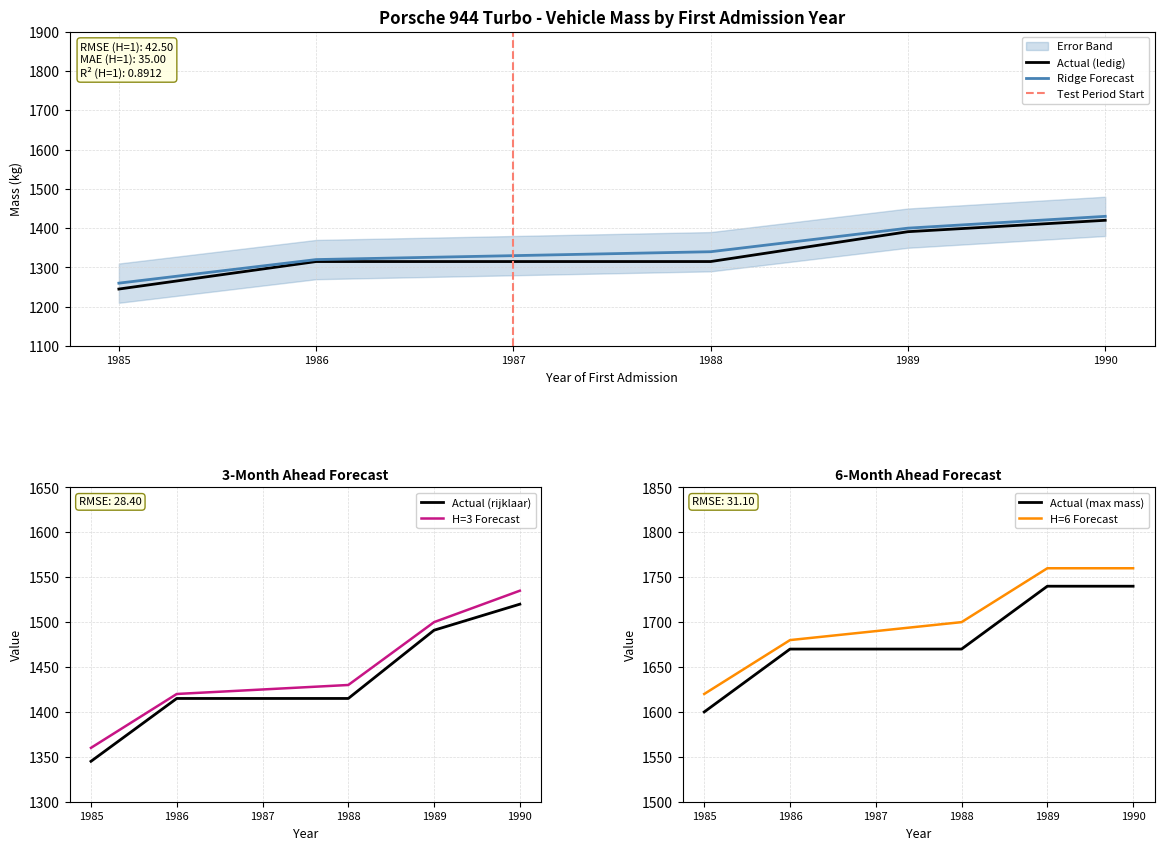

How many data points in massa_rijklaar are less than 1415?

1